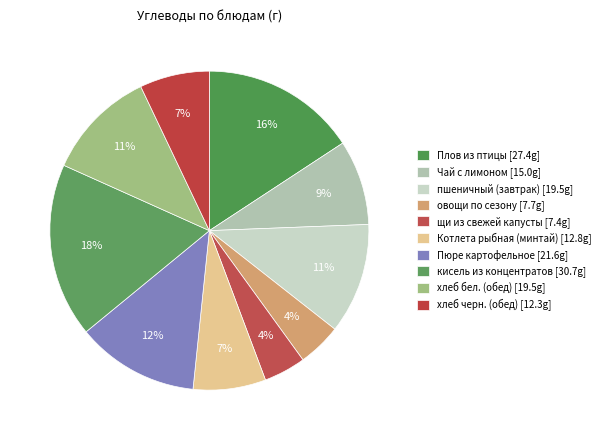

How many slices are in this pie chart?

10